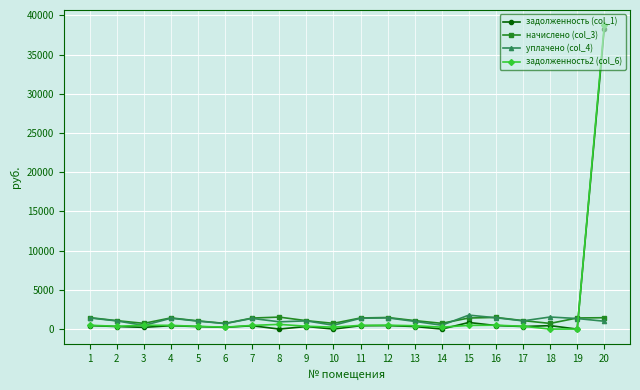

True or false: задолженность2 (col_6) has more than 2 points higher than both neighbors.

True